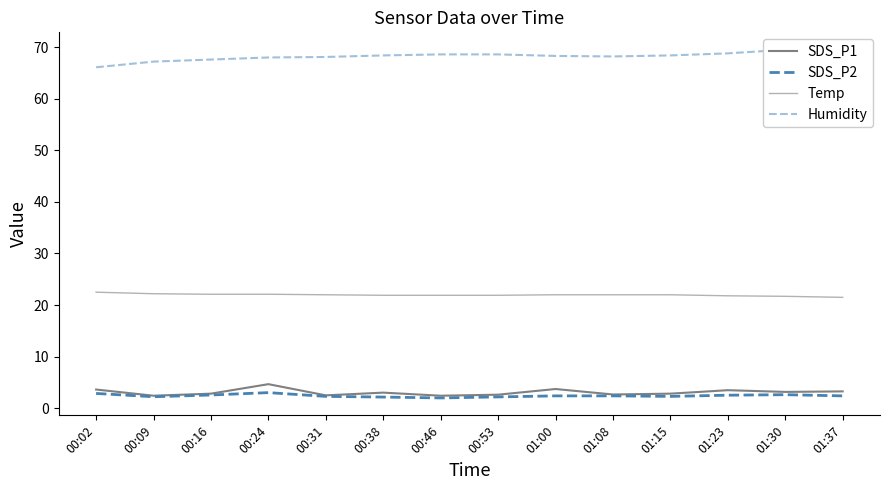

How many values in the SDS_P2 series exceed 2?

13